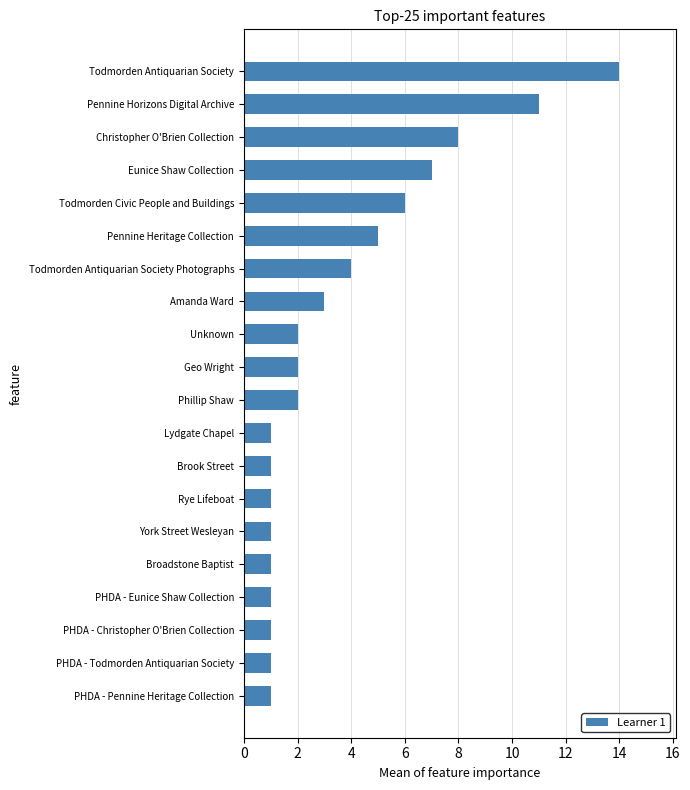

The chart shows a value of 1 at Broadstone Baptist. True or false?

True